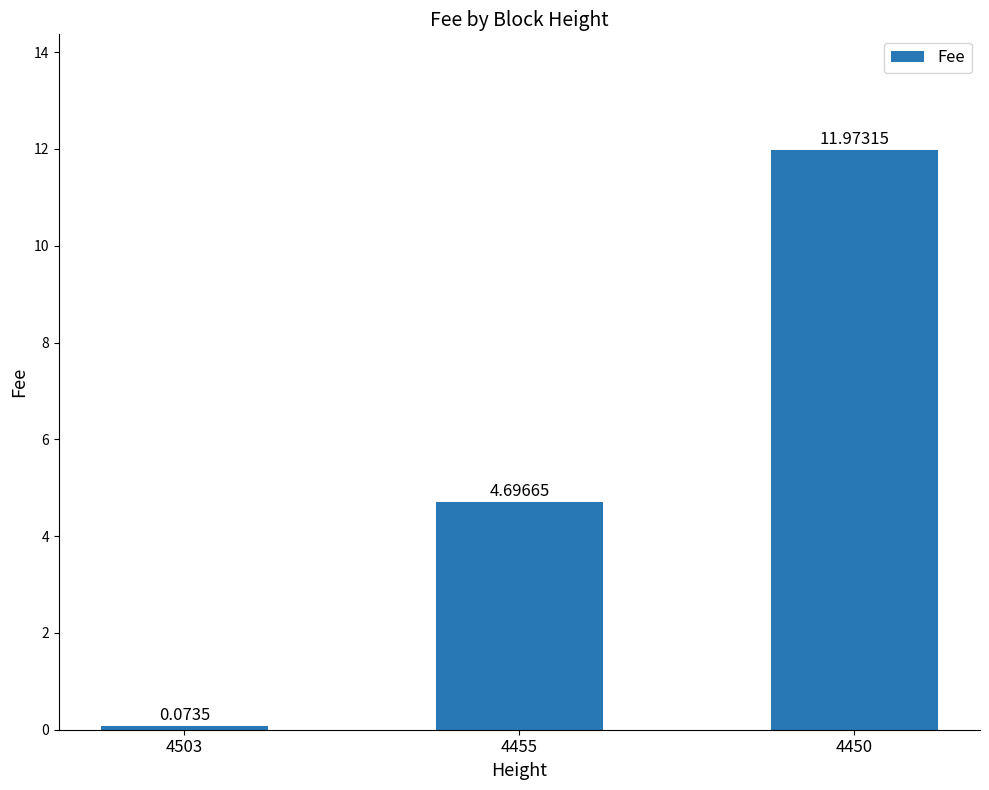

What is the change in value from 4503 to 4455?

+4.6